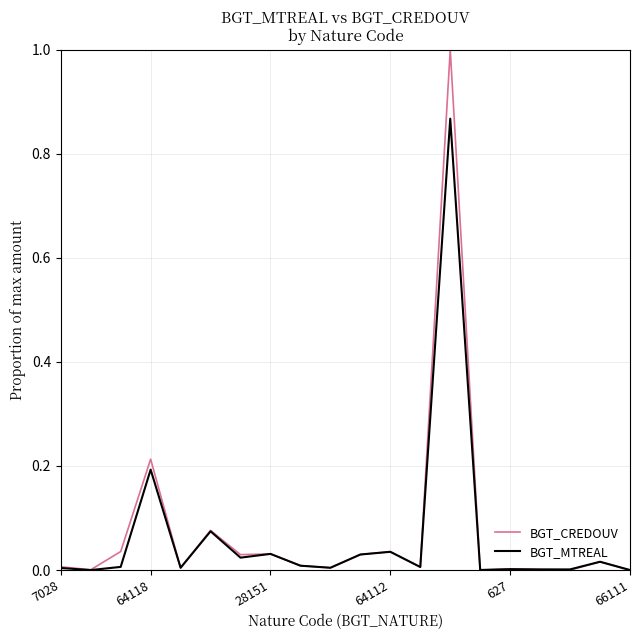

List the series in order of their peak value, lowest first.

BGT_MTREAL, BGT_CREDOUV